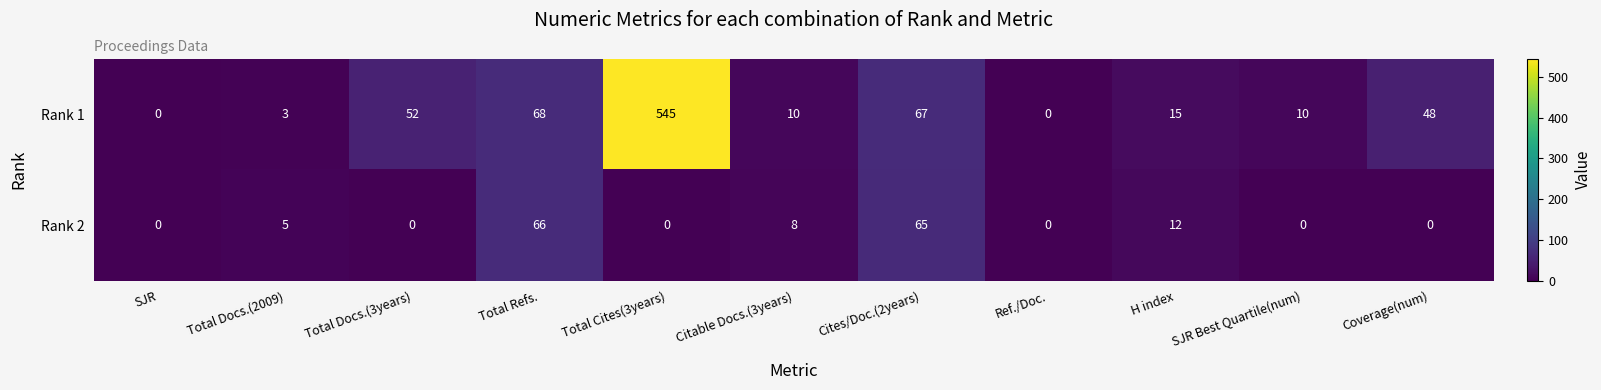

What is the maximum value for Rank 1?

545